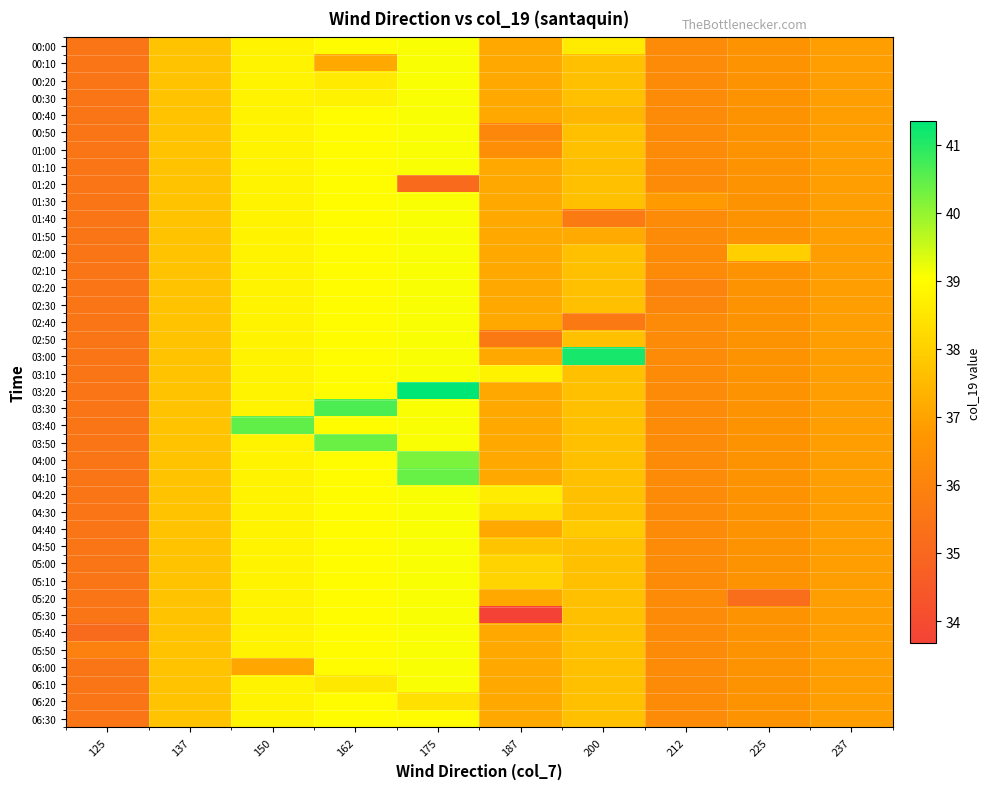

At 237, list the series in order from largest to smallest.

00:00, 00:10, 00:20, 00:30, 00:40, 00:50, 01:00, 01:10, 01:20, 01:30, 01:40, 01:50, 02:00, 02:10, 02:20, 02:30, 02:40, 02:50, 03:00, 03:10, 03:20, 03:30, 03:40, 03:50, 04:00, 04:10, 04:20, 04:30, 04:40, 04:50, 05:00, 05:10, 05:20, 05:30, 05:40, 05:50, 06:00, 06:10, 06:20, 06:30